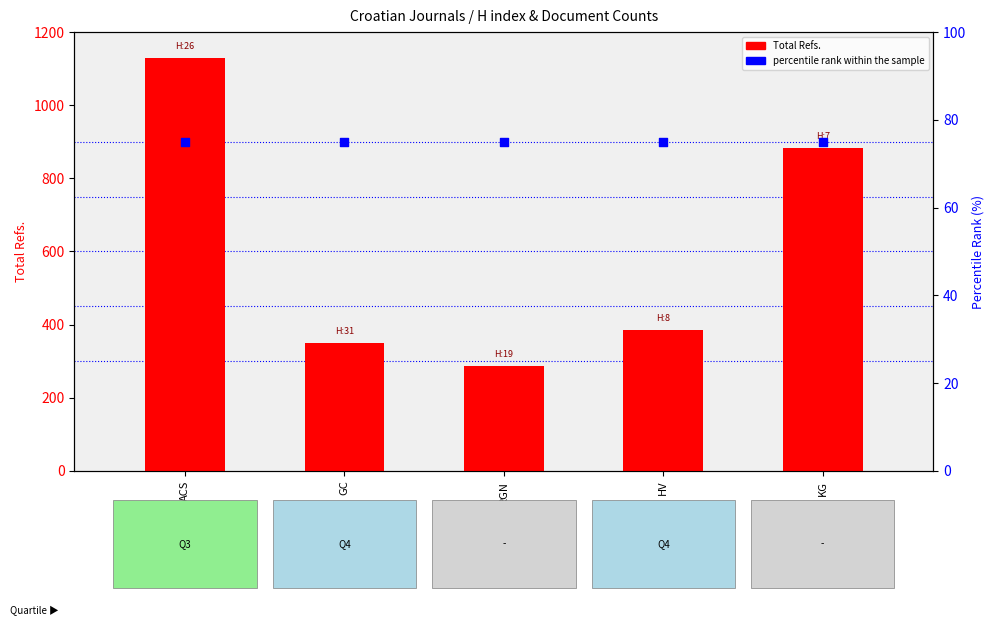

Which series reaches the maximum Y coordinate?

Total Refs.